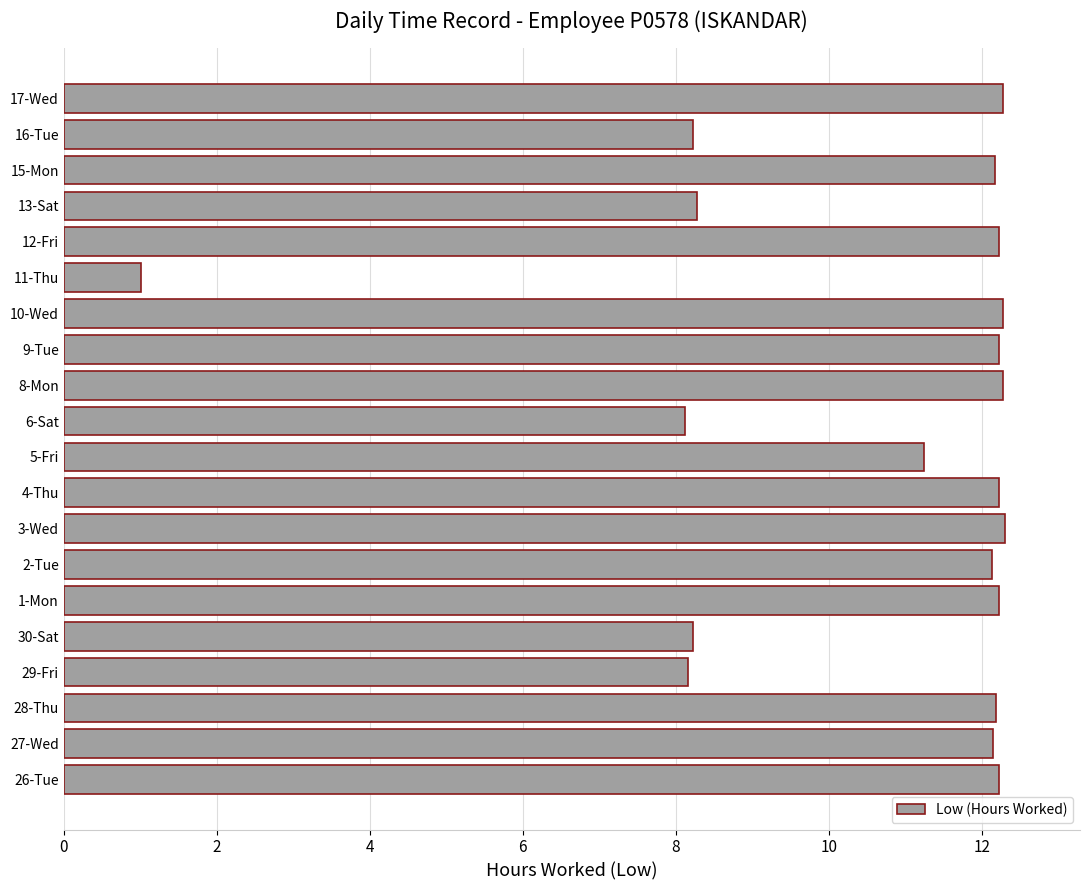

The chart shows a value of 4.6 at 2-Tue. True or false?

False